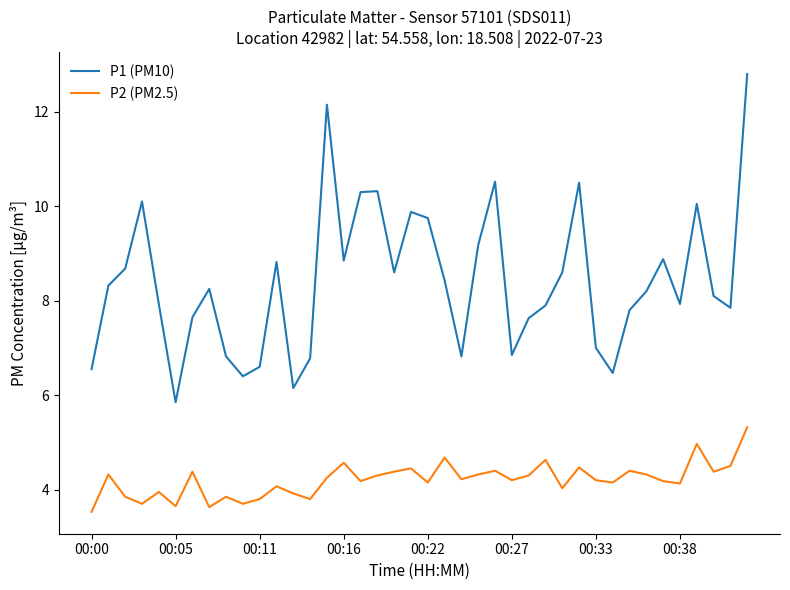

True or false: P1 (PM10) and P2 (PM2.5) cross at least once.

False